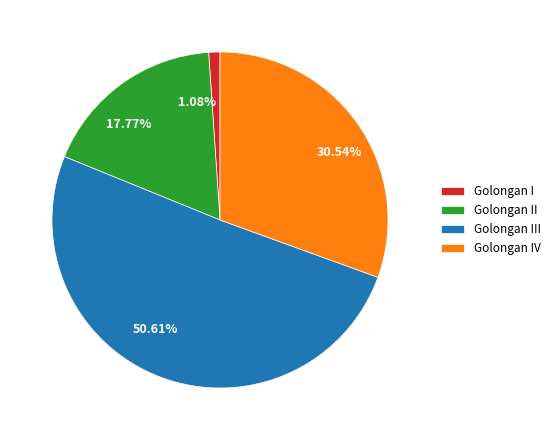

How many segments does this pie chart have?

4